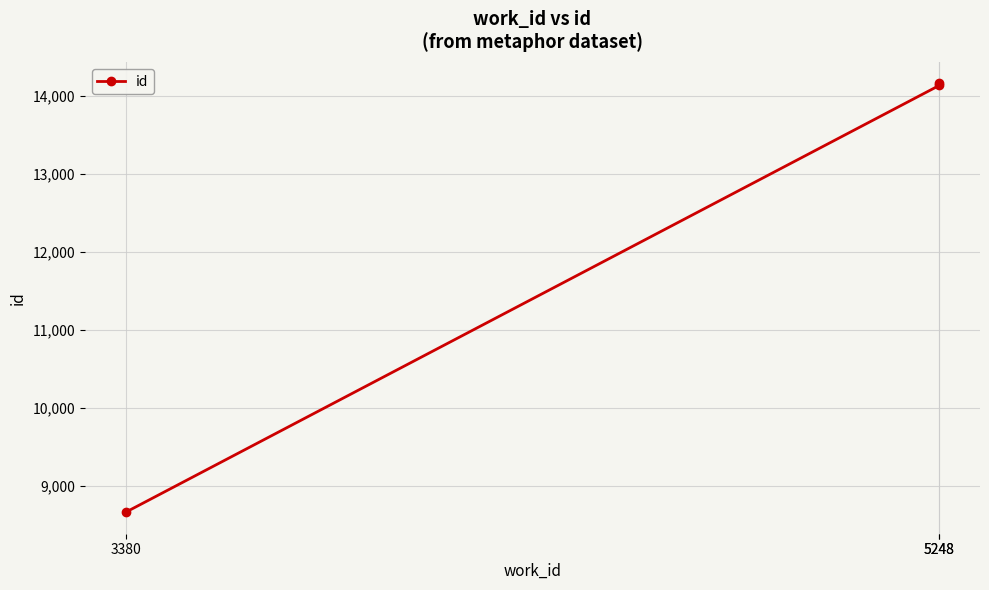

Between 5248 and 5248, which is larger?

5248